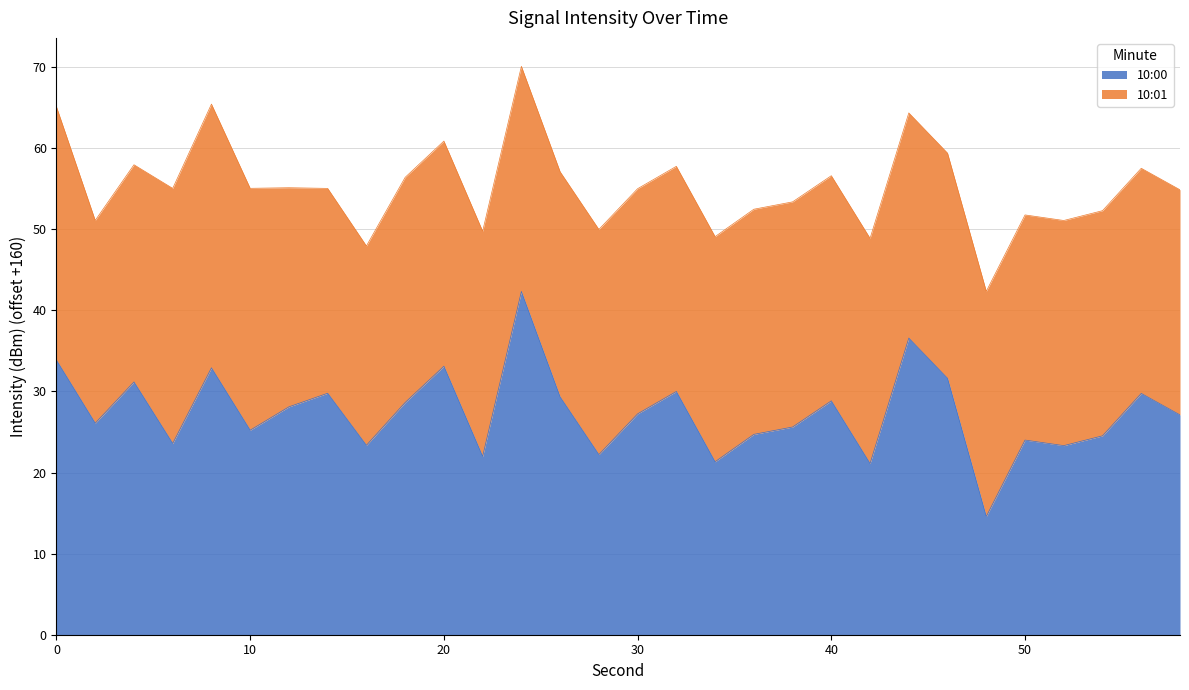

The chart shows a value of 44.9 at 56. True or false?

False